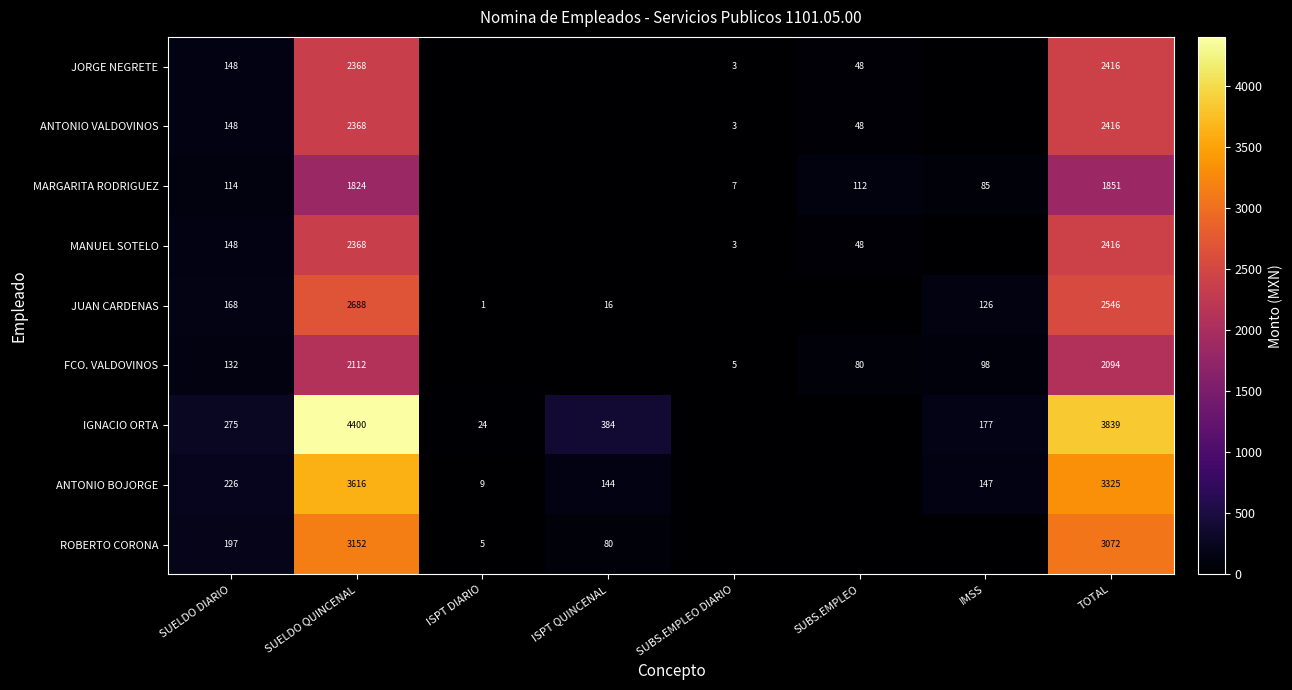

True or false: MANUEL SOTELO has a value of 3 at SUBS.EMPLEO DIARIO.

True